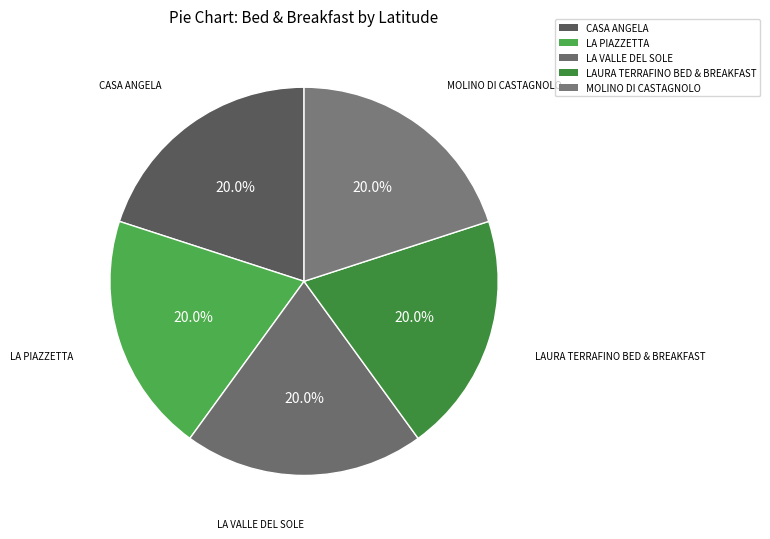

Is LA PIAZZETTA the majority of the pie?

No